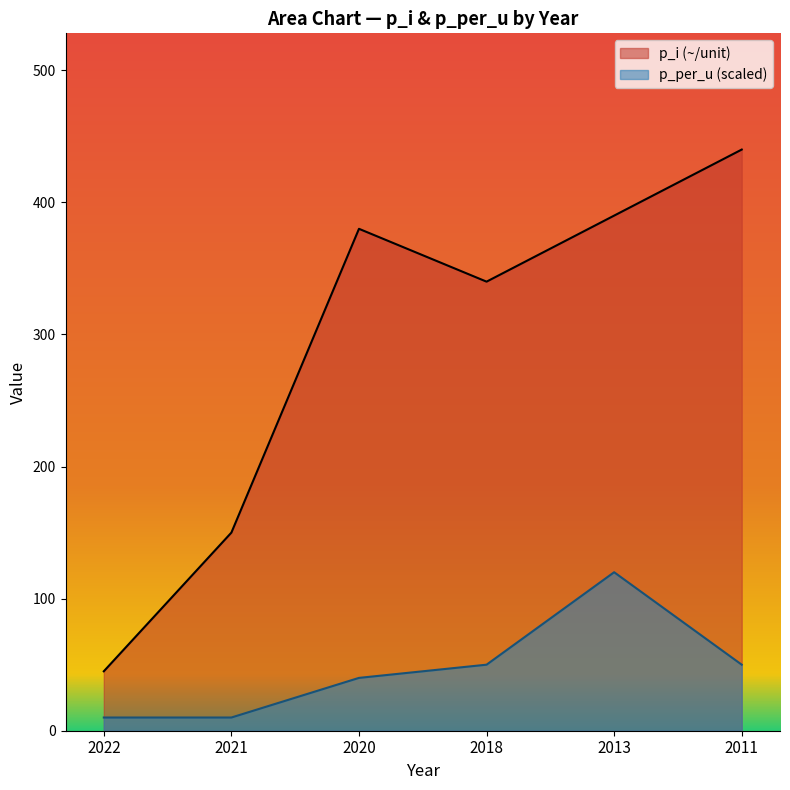

Does the chart have visible grid lines?

No